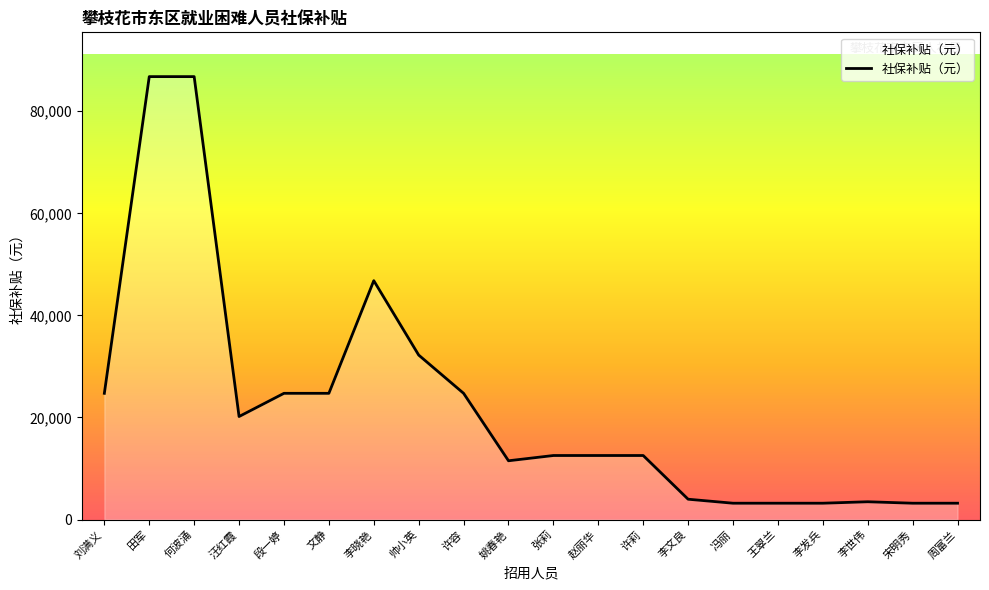

The value at 段一婷 is 24729.2. True or false?

True